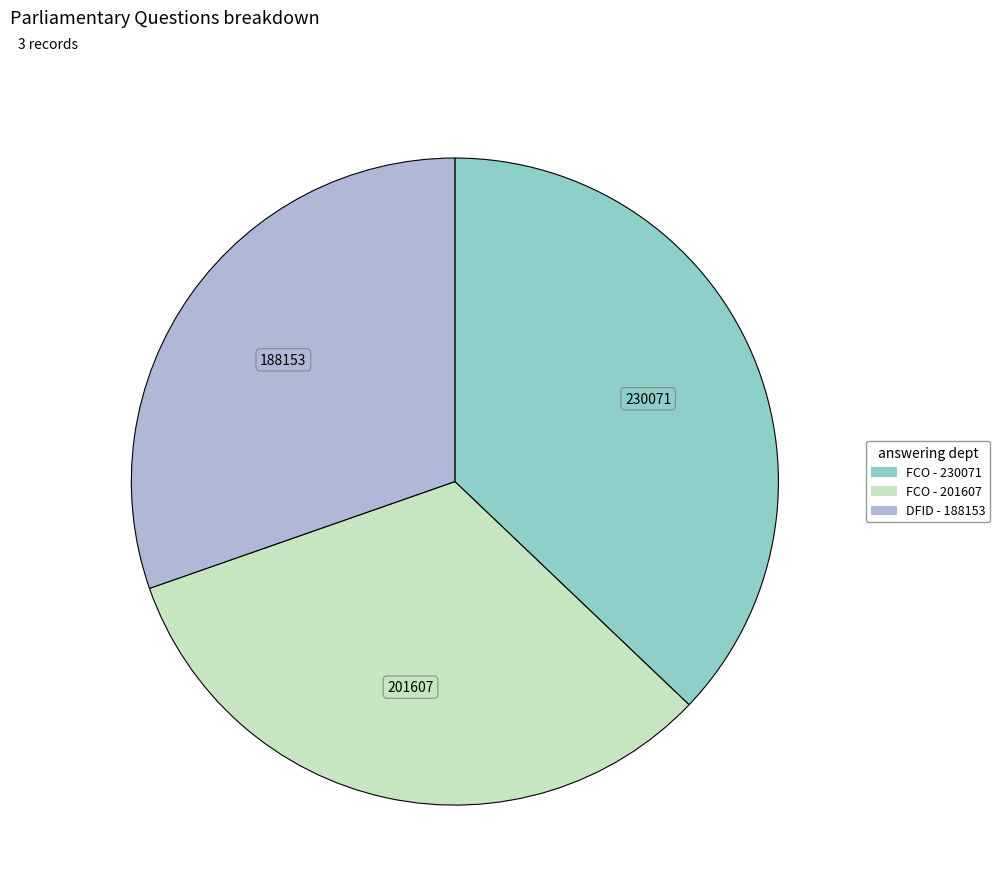

How many segments does this pie chart have?

3